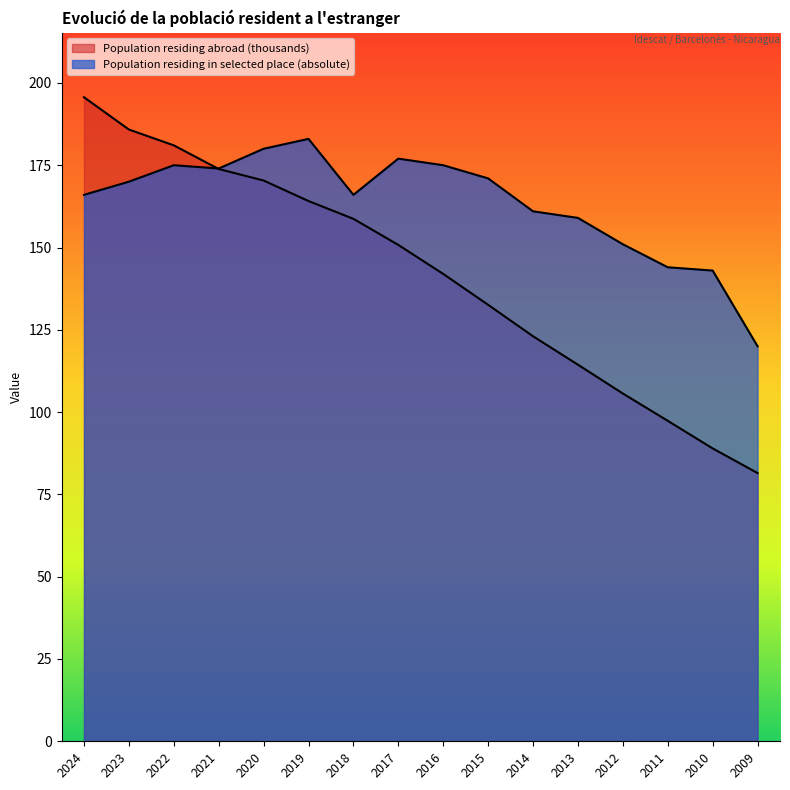

Rank the series at 2015 from highest to lowest value.

Population residing in selected place (absolute), Population residing abroad (thousands)